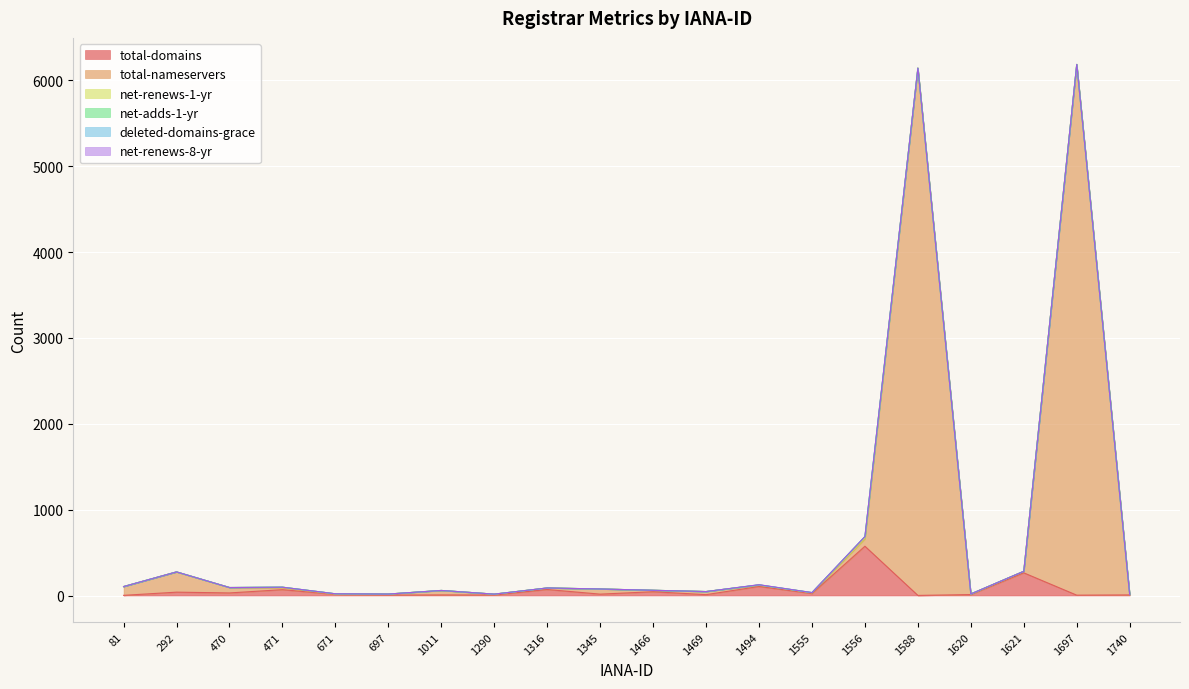

Is the value of net-adds-1-yr at 1466 greater than the value of total-domains at 1469?

No